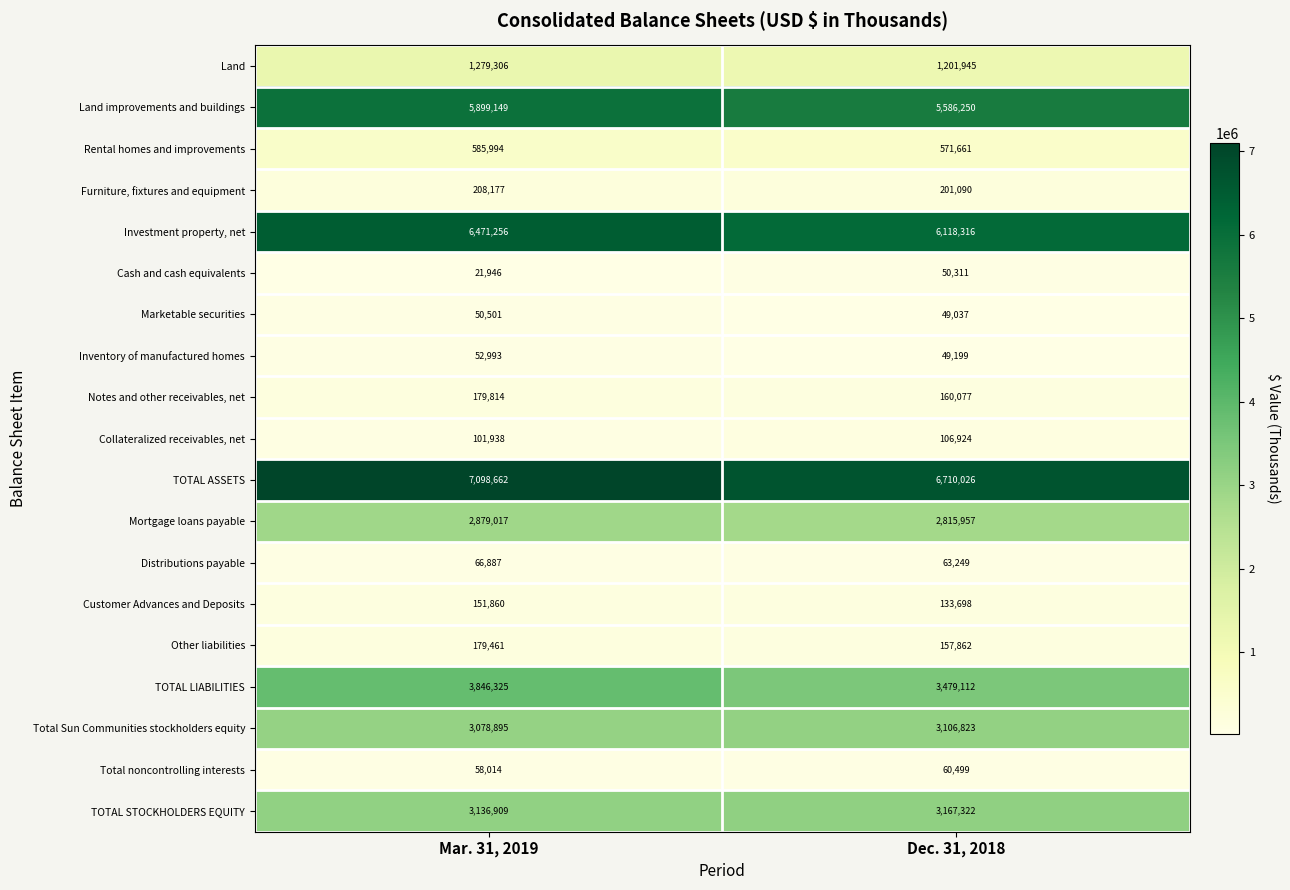

Which series has the largest total across all categories?

TOTAL ASSETS